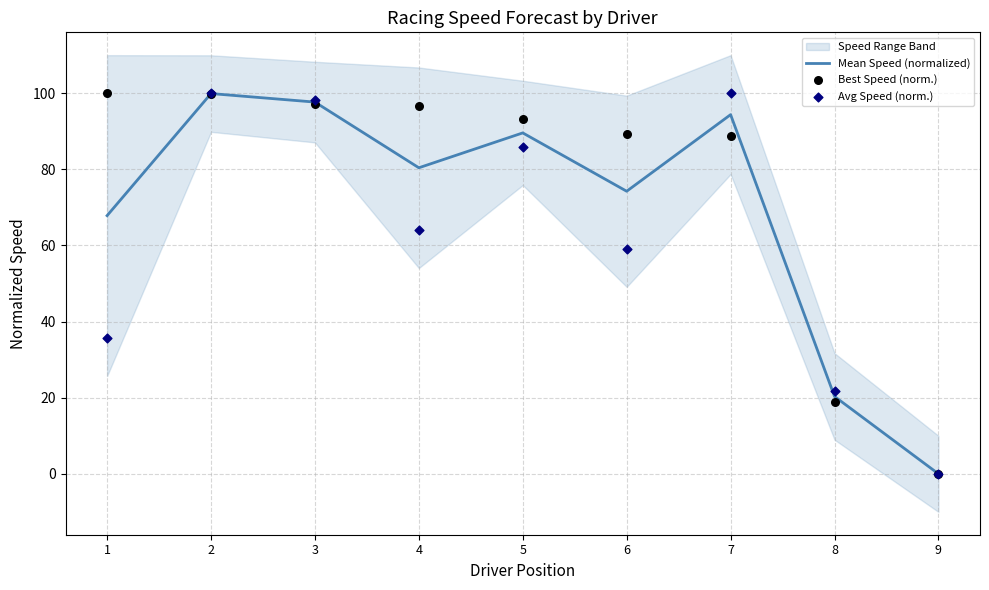

What are all the series names shown in the legend?

Mean Speed (normalized), Best Speed (norm.), Avg Speed (norm.)